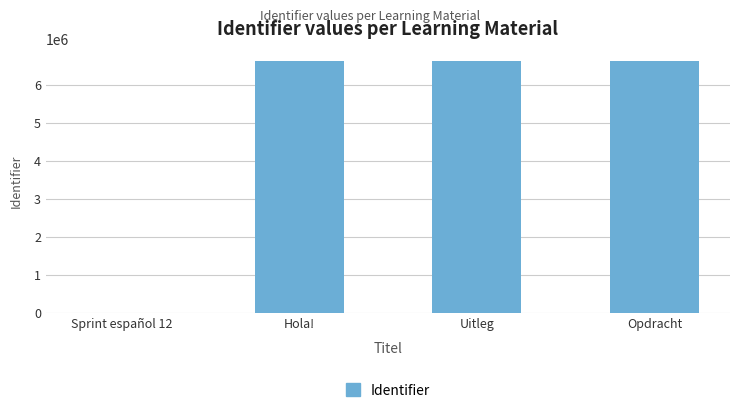

Between Sprint español 12 and Opdracht, which is larger?

Opdracht